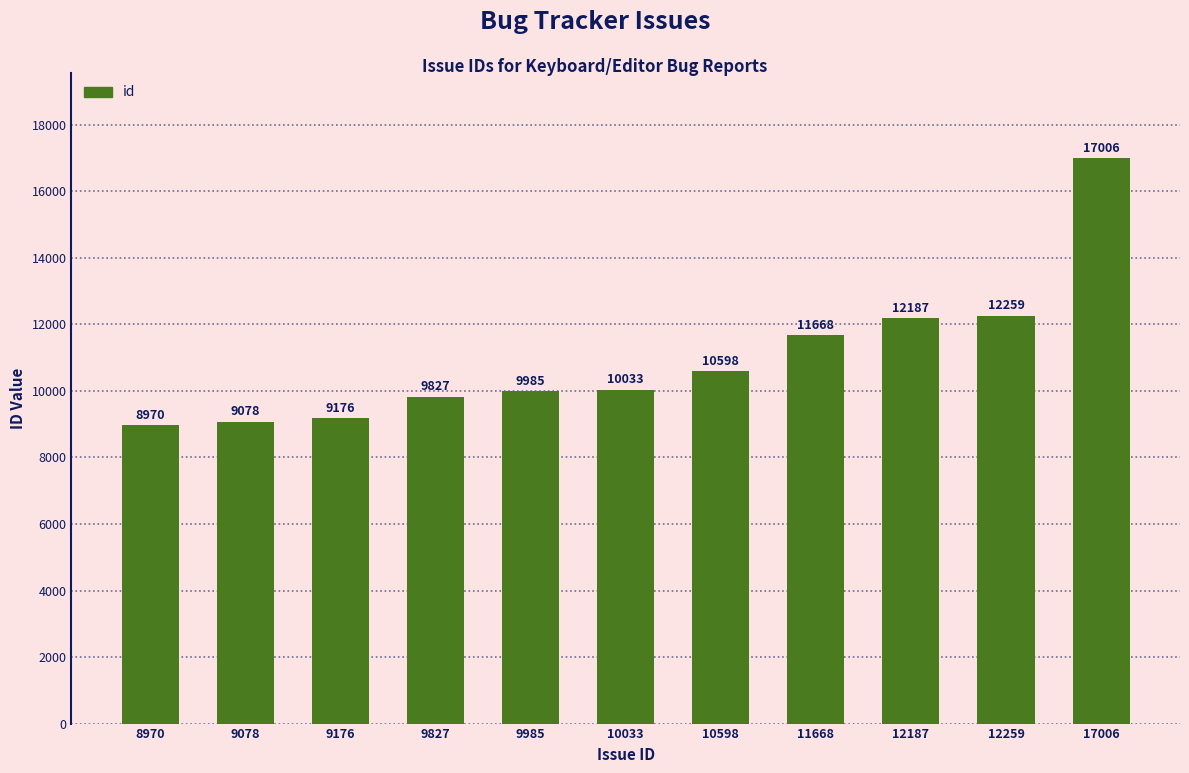

What is the value of the 9th bar from the left?

12187